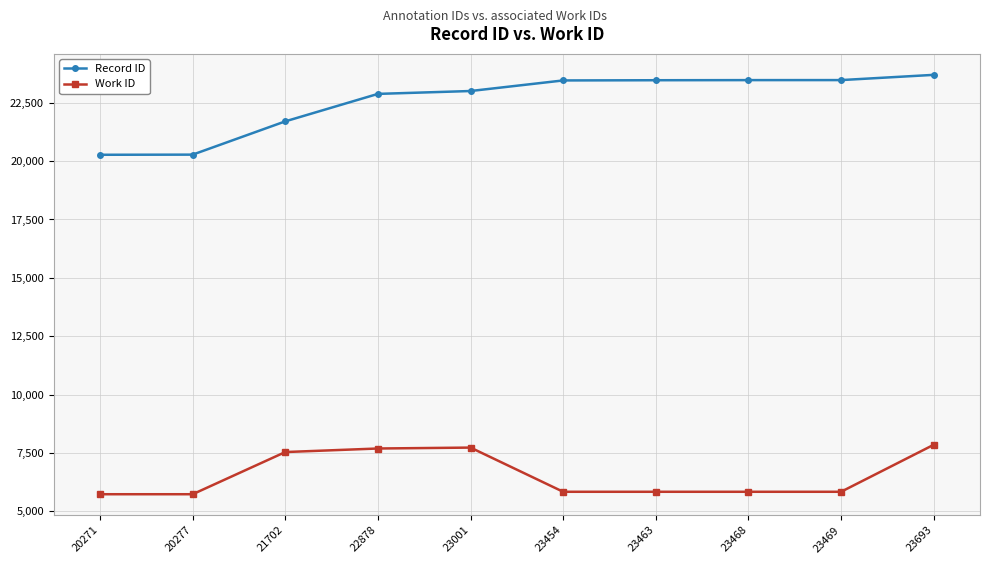

The Work ID series shows 5841 at 23454. True or false?

True